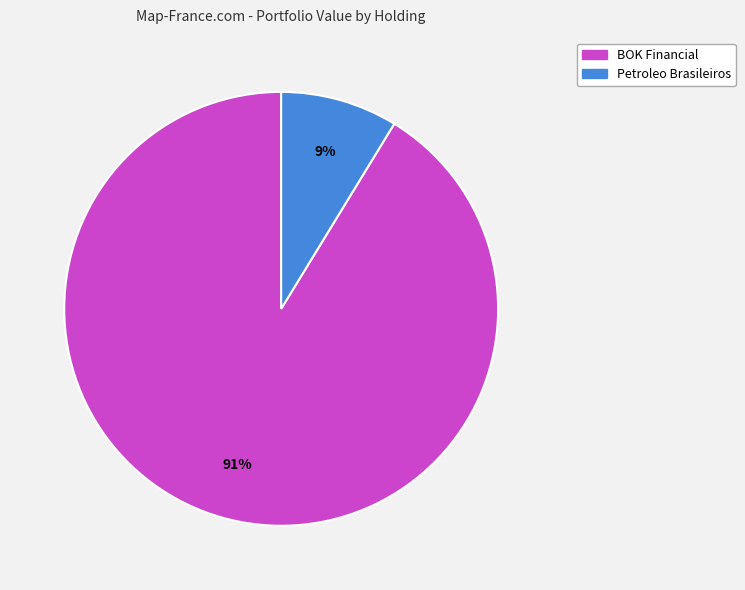

Rank the categories by value from lowest to highest.

Petroleo Brasileiros, BOK Financial